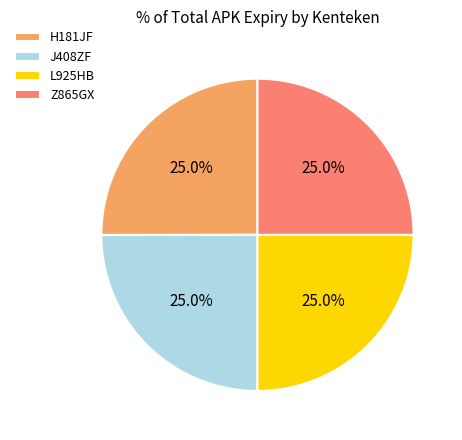

How much of the chart is everything except J408ZF?

75.0%